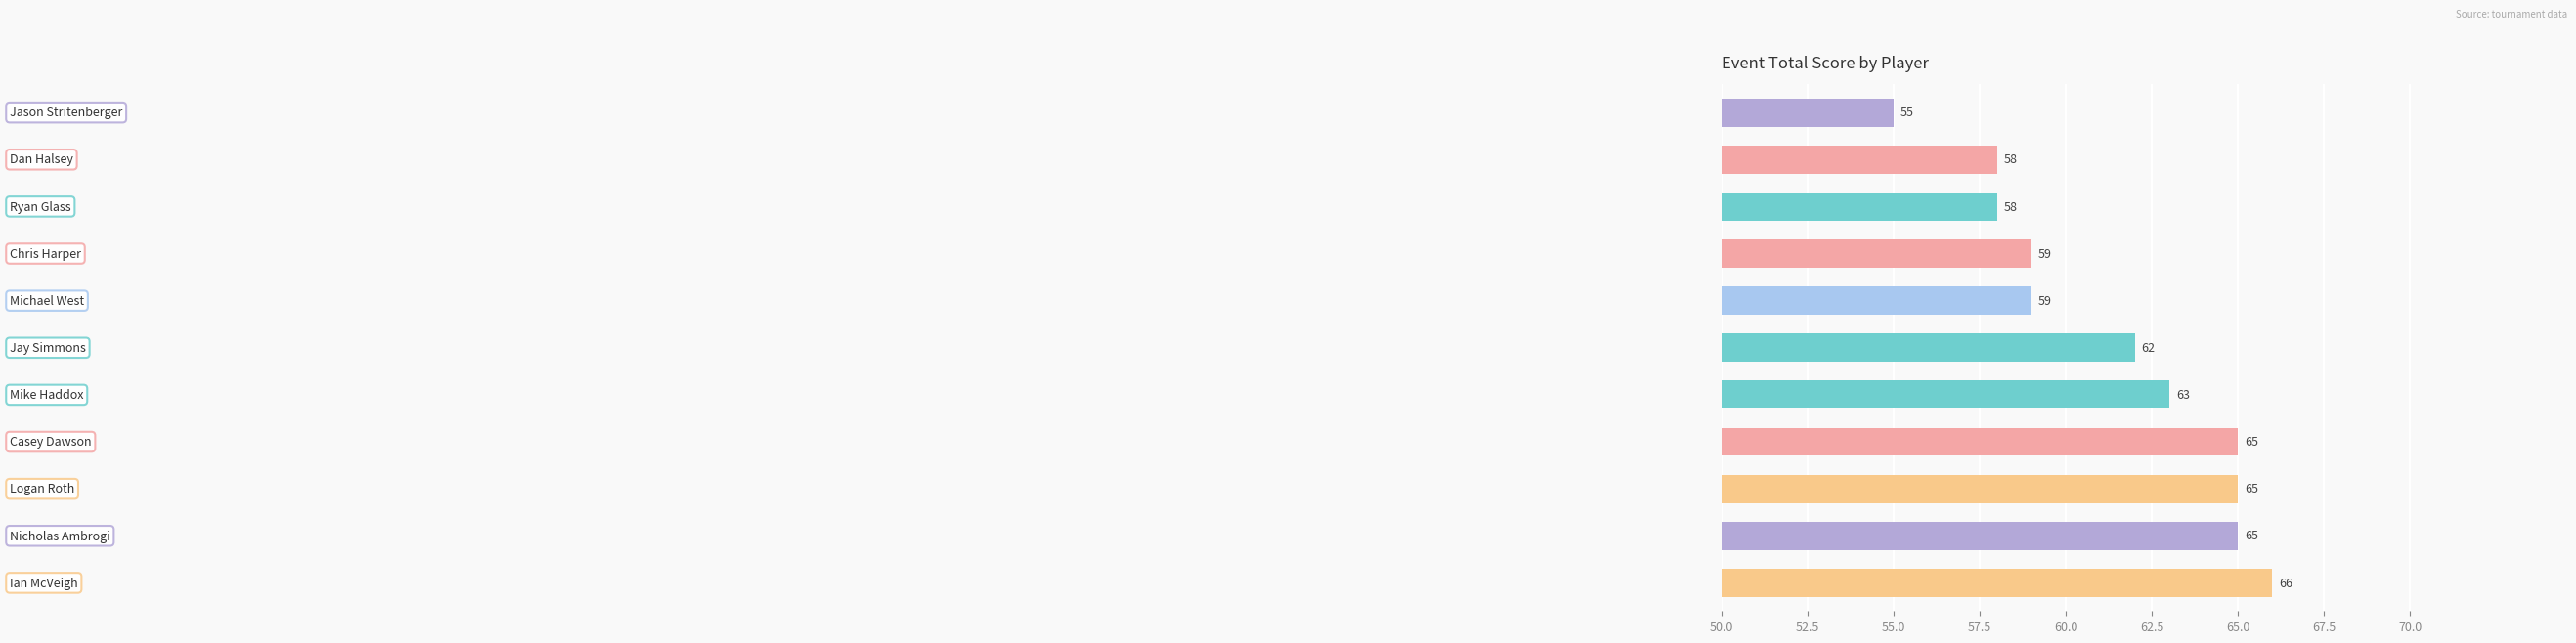

Reading bottom to top, transcribe all the data shown in this chart.

66	65	65	65	63	62	59	59	58	58	55